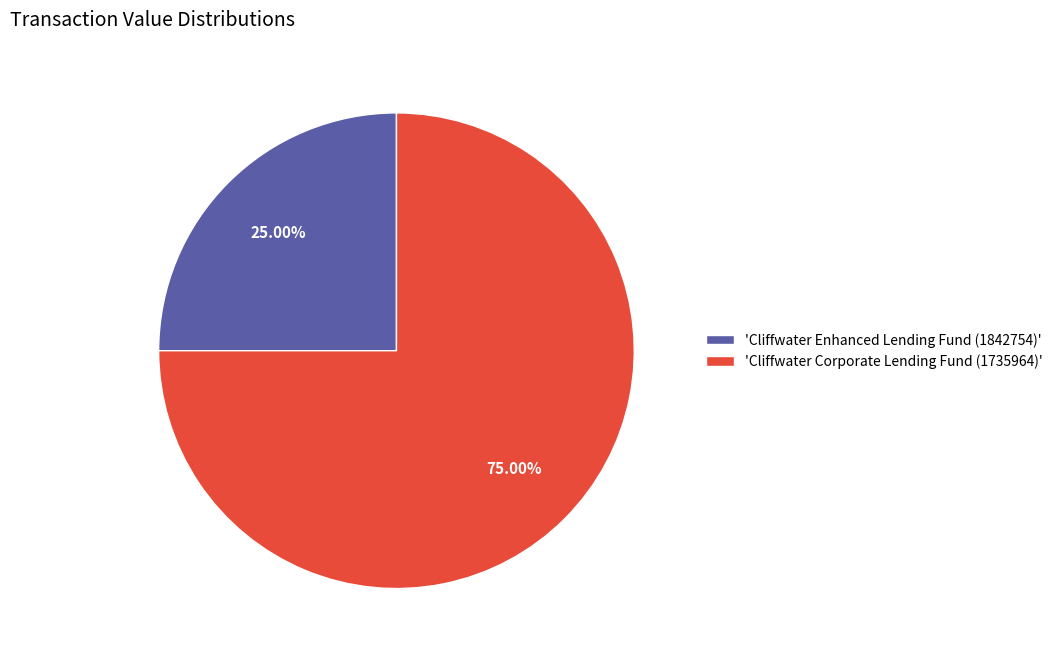

Which slice is the smallest?

'Cliffwater Enhanced Lending Fund (1842754)'